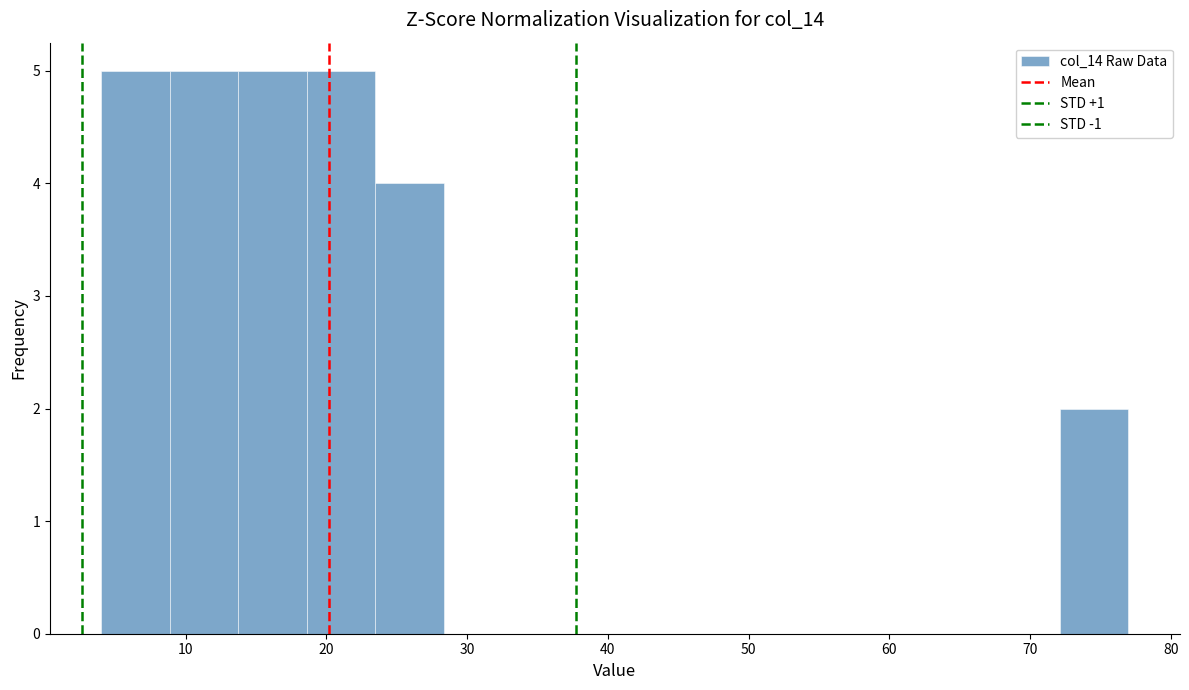

Reading left to right, list every bar in this chart as the range it spans on the x-axis followed by its height. Neither the bar edges nor the heights are printed on the chart, so give them approximately, as read against the axes.

4 to 9: 5
9 to 14: 5
14 to 19: 5
19 to 23: 5
23 to 28: 4
28 to 33: 0
33 to 38: 0
38 to 43: 0
43 to 48: 0
48 to 53: 0
53 to 58: 0
58 to 62: 0
62 to 67: 0
67 to 72: 0
72 to 77: 2